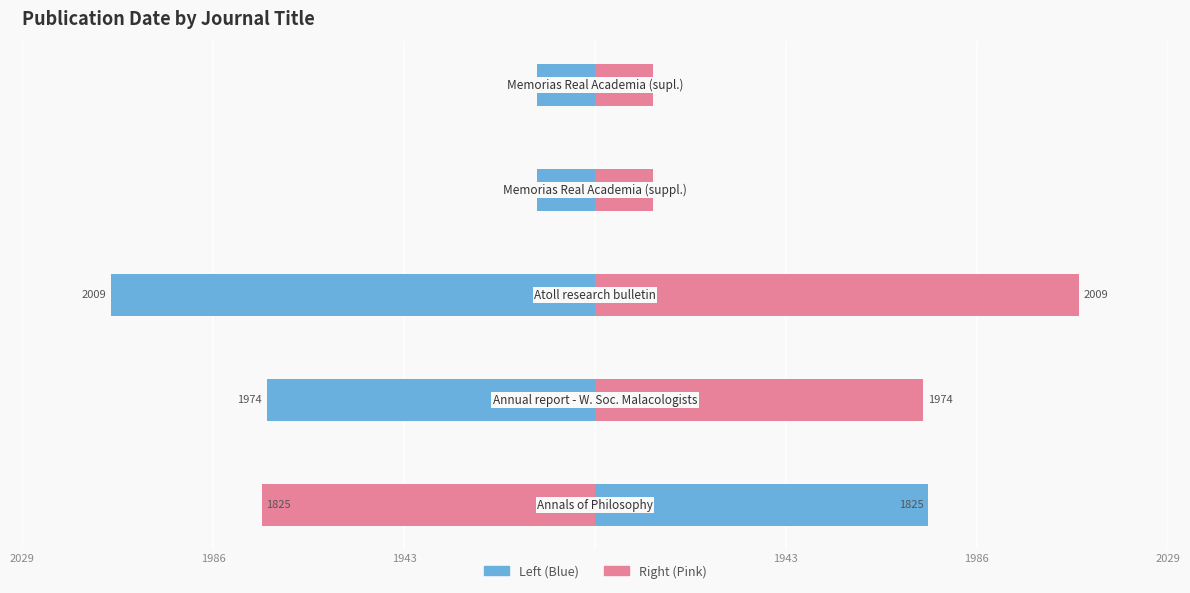

Where is Date (right) nearest to the value 17?

1943